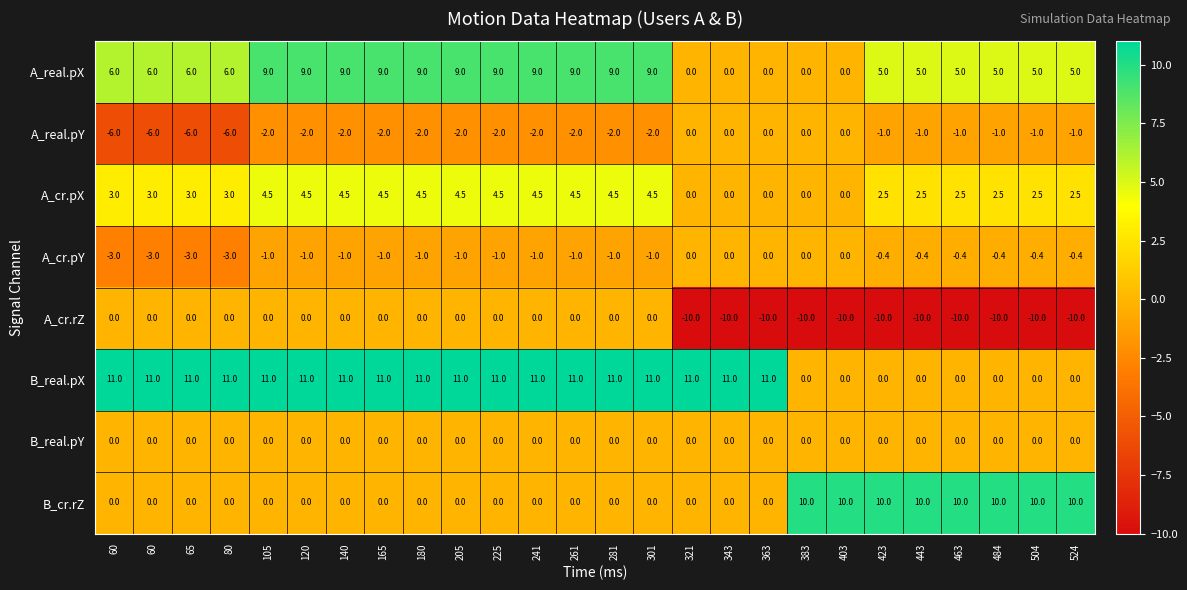

Reading left to right, extract all data points from this chart.

A_real.pX: 60=6.0	60=6.0	65=6.0	80=6.0	105=9.0	120=9.0	140=9.0	165=9.0	180=9.0	205=9.0	225=9.0	241=9.0	261=9.0	281=9.0	301=9.0	321=0.0	343=0.0	363=0.0	383=0.0	403=0.0	423=5.0	443=5.0	463=5.0	484=5.0	504=5.0	524=5.0
A_real.pY: 60=-6.0	60=-6.0	65=-6.0	80=-6.0	105=-2.0	120=-2.0	140=-2.0	165=-2.0	180=-2.0	205=-2.0	225=-2.0	241=-2.0	261=-2.0	281=-2.0	301=-2.0	321=0.0	343=0.0	363=0.0	383=0.0	403=0.0	423=-1.0	443=-1.0	463=-1.0	484=-1.0	504=-1.0	524=-1.0
A_cr.pX: 60=3.0	60=3.0	65=3.0	80=3.0	105=4.5	120=4.5	140=4.5	165=4.5	180=4.5	205=4.5	225=4.5	241=4.5	261=4.5	281=4.5	301=4.5	321=0.0	343=0.0	363=0.0	383=0.0	403=0.0	423=2.5	443=2.5	463=2.5	484=2.5	504=2.5	524=2.5
A_cr.pY: 60=-3.0	60=-3.0	65=-3.0	80=-3.0	105=-1.0	120=-1.0	140=-1.0	165=-1.0	180=-1.0	205=-1.0	225=-1.0	241=-1.0	261=-1.0	281=-1.0	301=-1.0	321=0.0	343=0.0	363=0.0	383=0.0	403=0.0	423=-0.4	443=-0.4	463=-0.4	484=-0.4	504=-0.4	524=-0.4
A_cr.rZ: 60=0.0	60=0.0	65=0.0	80=0.0	105=0.0	120=0.0	140=0.0	165=0.0	180=0.0	205=0.0	225=0.0	241=0.0	261=0.0	281=0.0	301=0.0	321=-10.0	343=-10.0	363=-10.0	383=-10.0	403=-10.0	423=-10.0	443=-10.0	463=-10.0	484=-10.0	504=-10.0	524=-10.0
B_real.pX: 60=11.0	60=11.0	65=11.0	80=11.0	105=11.0	120=11.0	140=11.0	165=11.0	180=11.0	205=11.0	225=11.0	241=11.0	261=11.0	281=11.0	301=11.0	321=11.0	343=11.0	363=11.0	383=0.0	403=0.0	423=0.0	443=0.0	463=0.0	484=0.0	504=0.0	524=0.0
B_real.pY: 60=0.0	60=0.0	65=0.0	80=0.0	105=0.0	120=0.0	140=0.0	165=0.0	180=0.0	205=0.0	225=0.0	241=0.0	261=0.0	281=0.0	301=0.0	321=0.0	343=0.0	363=0.0	383=0.0	403=0.0	423=0.0	443=0.0	463=0.0	484=0.0	504=0.0	524=0.0
B_cr.rZ: 60=0.0	60=0.0	65=0.0	80=0.0	105=0.0	120=0.0	140=0.0	165=0.0	180=0.0	205=0.0	225=0.0	241=0.0	261=0.0	281=0.0	301=0.0	321=0.0	343=0.0	363=0.0	383=10.0	403=10.0	423=10.0	443=10.0	463=10.0	484=10.0	504=10.0	524=10.0